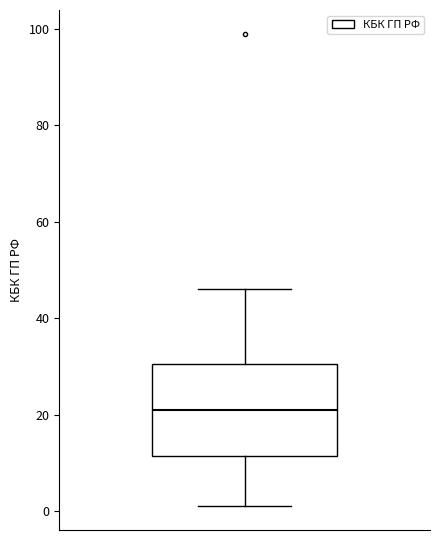

Where is the upper edge of the box on the y-axis? The values are not printed on the chart, so give them approximately, as read against the axis.

30